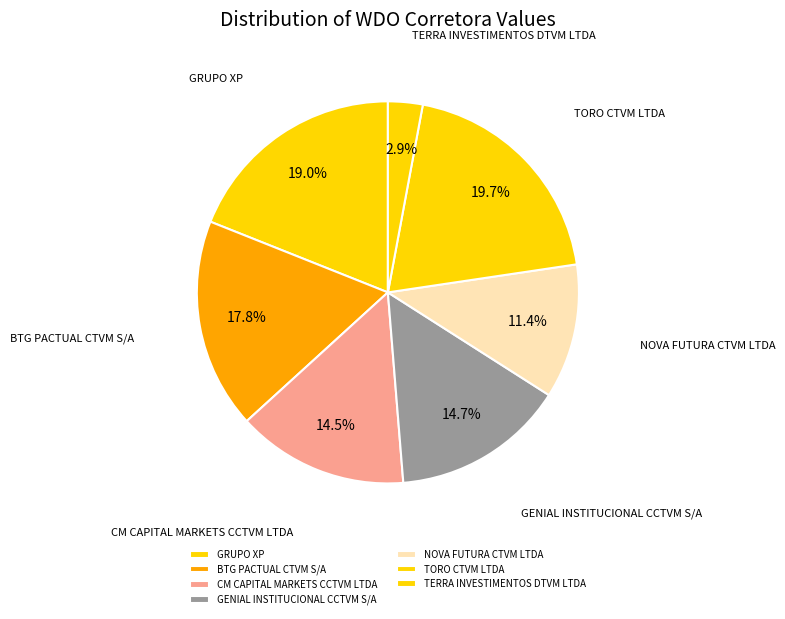

The BTG PACTUAL CTVM S/A slice represents 10% of the pie. True or false?

False